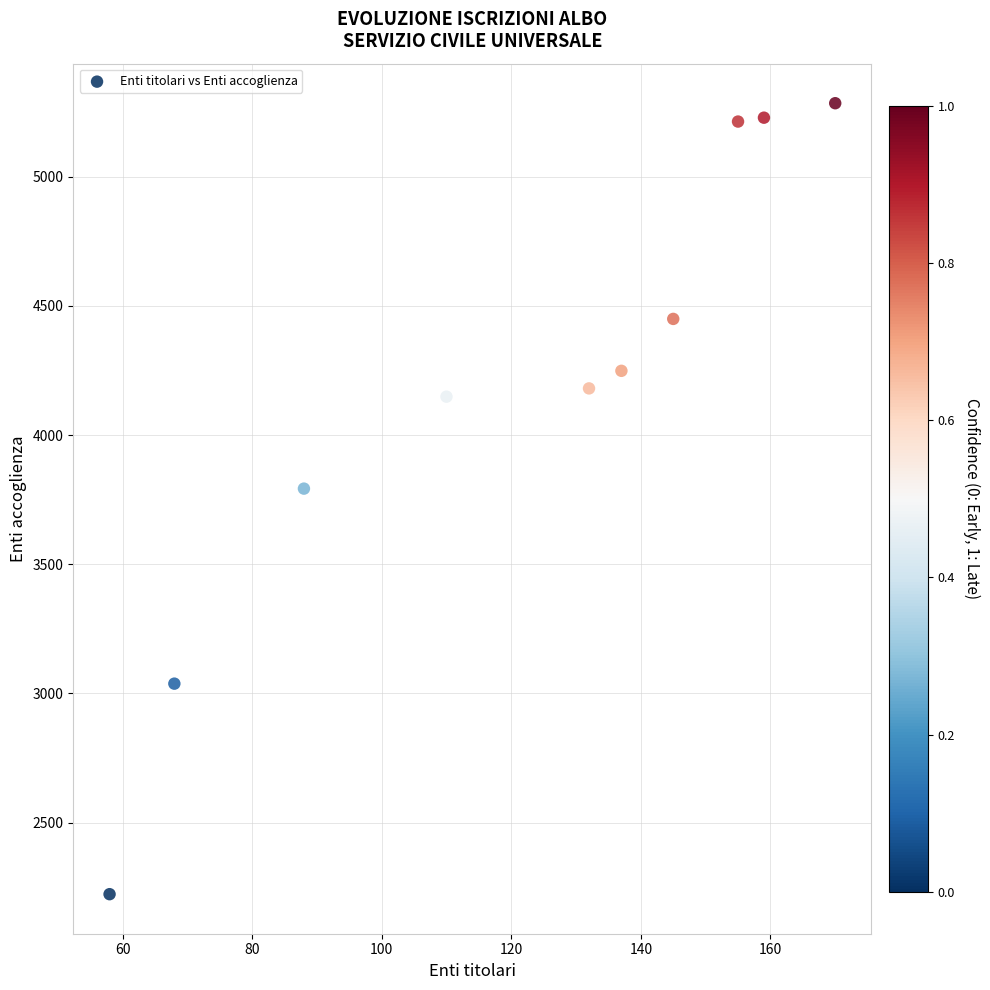

What Y value in the scatter plot is closest to 3754?

3793